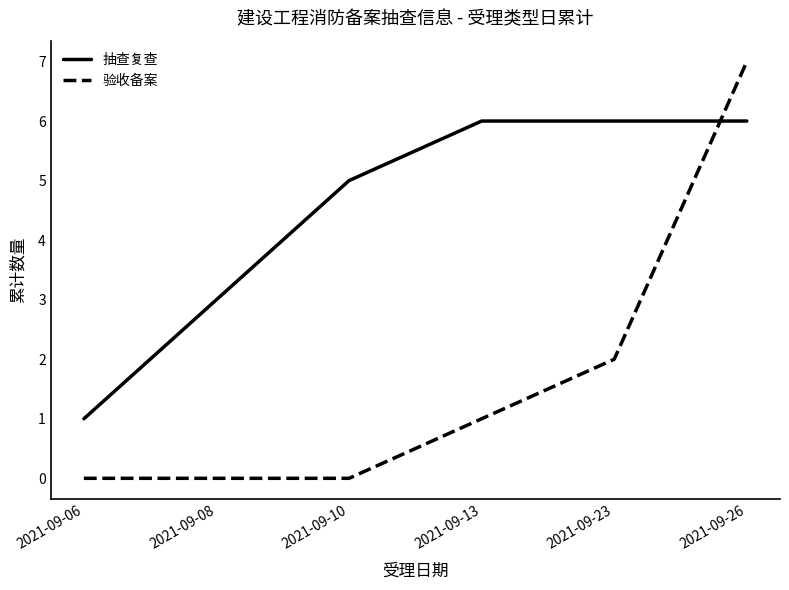

Which category has the highest value across all series?

2021-09-26